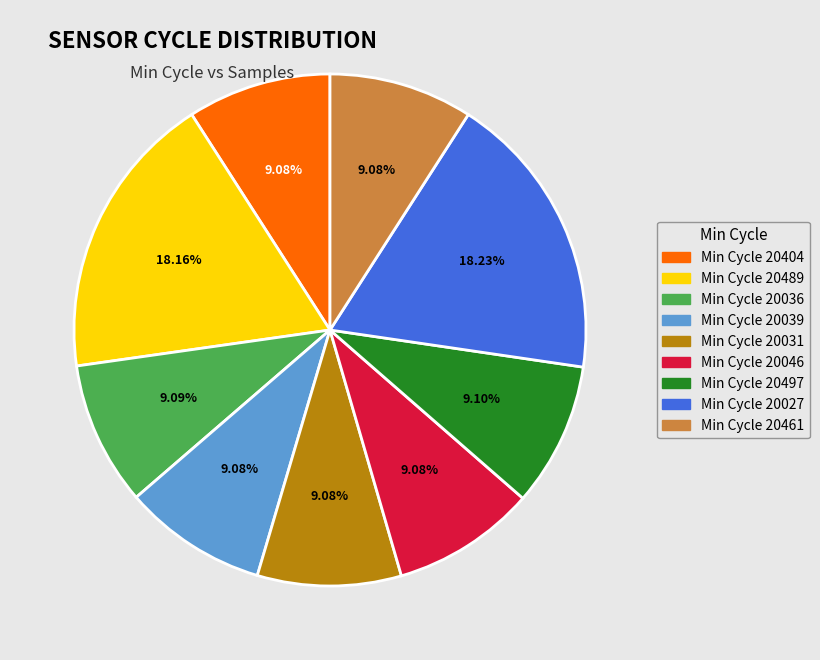

Is there any slice that represents more than half of the pie?

No